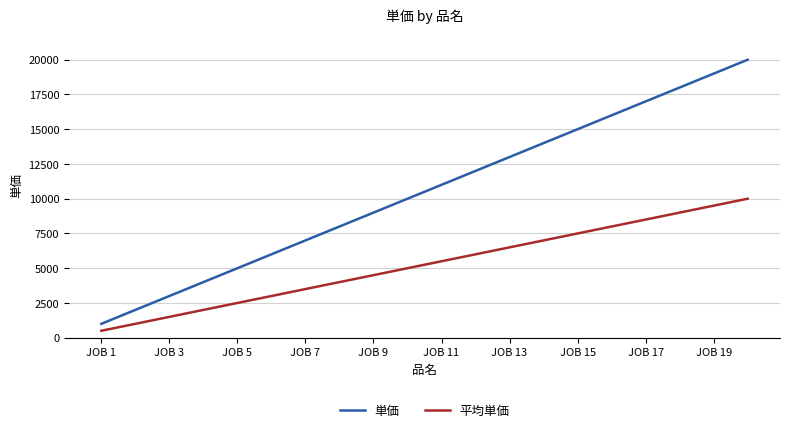

Reading right to left, extract all data points from this chart.

単価: 20000	19000	18000	17000	16000	15000	14000	13000	12000	11000	10000	9000	8000	7000	6000	5000	4000	3000	2000	1000
平均単価: 10000	9500	9000	8500	8000	7500	7000	6500	6000	5500	5000	4500	4000	3500	3000	2500	2000	1500	1000	500